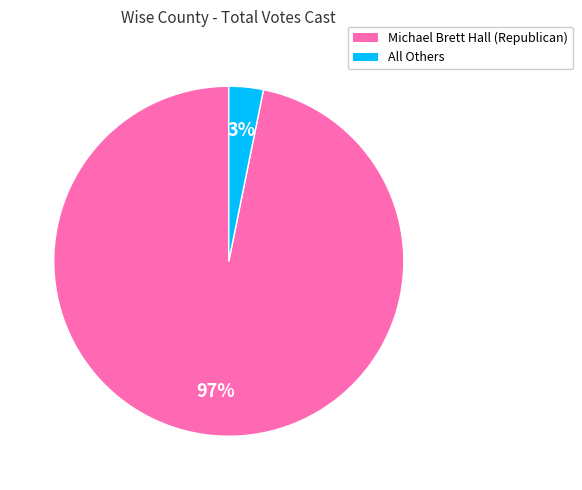

Count the number of slices in the pie.

2